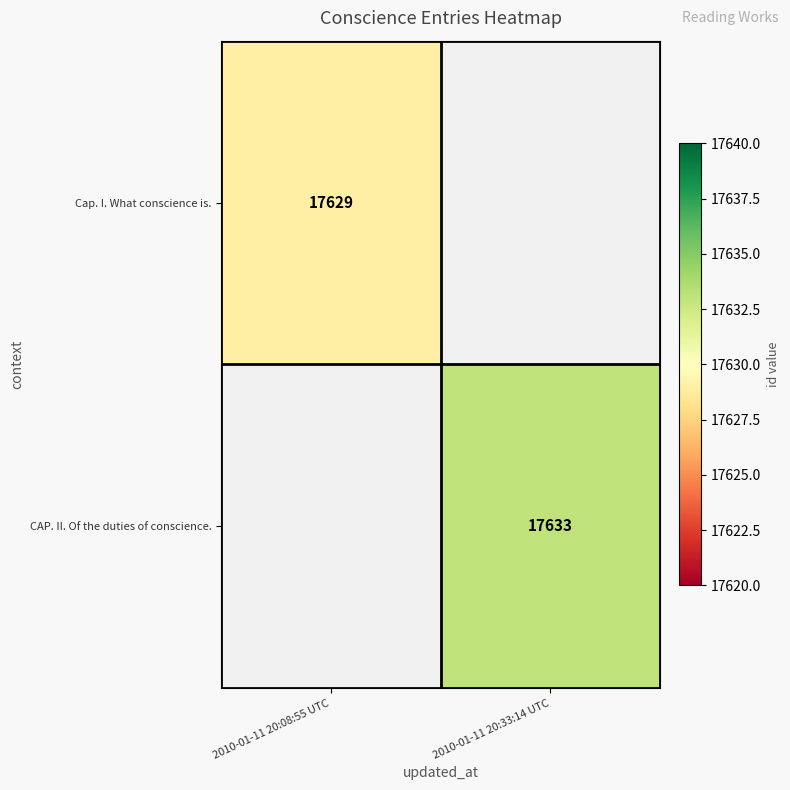

The value of Cap. I. What conscience is. at 2010-01-11 20:08:55 UTC is 17629. True or false?

True